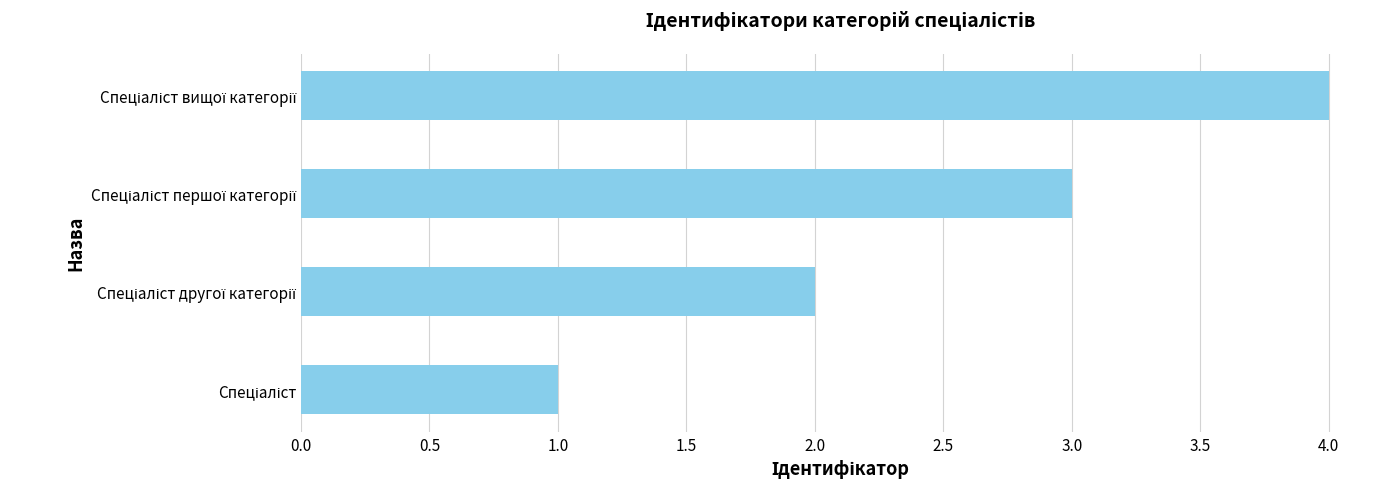

What is the sum of all values?

10